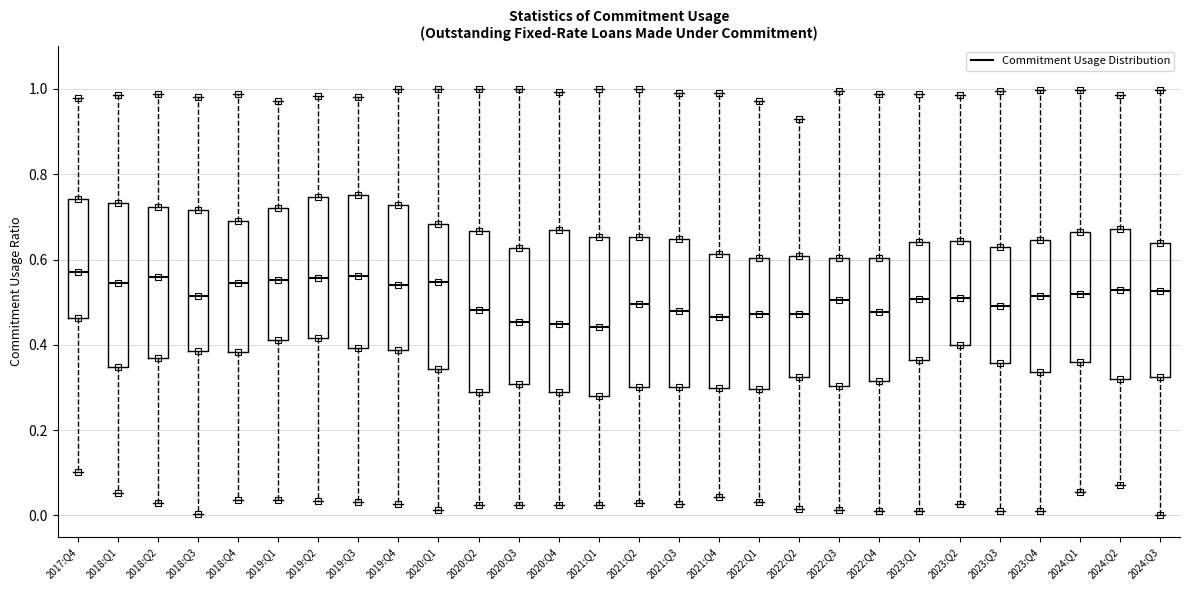

Reading left to right, read every box against the y-axis: the position of its median line, the range the box covers, and the ends of its whiskers. The values are not printed on the chart, so give them approximately, as read against the axis.

2017:Q4: median 0.58, box 0.46 to 0.74, whiskers 0.10 to 0.98
2018:Q1: median 0.54, box 0.34 to 0.74, whiskers 0.06 to 0.98
2018:Q2: median 0.56, box 0.36 to 0.72, whiskers 0.02 to 0.98
2018:Q3: median 0.52, box 0.38 to 0.72, whiskers 0.00 to 0.98
2018:Q4: median 0.54, box 0.38 to 0.70, whiskers 0.04 to 0.98
2019:Q1: median 0.56, box 0.42 to 0.72, whiskers 0.04 to 0.98
2019:Q2: median 0.56, box 0.42 to 0.74, whiskers 0.04 to 0.98
2019:Q3: median 0.56, box 0.40 to 0.76, whiskers 0.04 to 0.98
2019:Q4: median 0.54, box 0.38 to 0.72, whiskers 0.02 to 1.00
2020:Q1: median 0.54, box 0.34 to 0.68, whiskers 0.02 to 1.00
2020:Q2: median 0.48, box 0.28 to 0.66, whiskers 0.02 to 1.00
2020:Q3: median 0.46, box 0.30 to 0.62, whiskers 0.02 to 1.00
2020:Q4: median 0.44, box 0.28 to 0.66, whiskers 0.02 to 1.00
2021:Q1: median 0.44, box 0.28 to 0.66, whiskers 0.02 to 1.00
2021:Q2: median 0.50, box 0.30 to 0.66, whiskers 0.02 to 1.00
2021:Q3: median 0.48, box 0.30 to 0.64, whiskers 0.02 to 1.00
2021:Q4: median 0.46, box 0.30 to 0.62, whiskers 0.04 to 1.00
2022:Q1: median 0.48, box 0.30 to 0.60, whiskers 0.04 to 0.98
2022:Q2: median 0.48, box 0.32 to 0.60, whiskers 0.02 to 0.94
2022:Q3: median 0.50, box 0.30 to 0.60, whiskers 0.02 to 1.00
2022:Q4: median 0.48, box 0.32 to 0.60, whiskers 0.02 to 0.98
2023:Q1: median 0.50, box 0.36 to 0.64, whiskers 0.00 to 0.98
2023:Q2: median 0.52, box 0.40 to 0.64, whiskers 0.02 to 0.98
2023:Q3: median 0.50, box 0.36 to 0.62, whiskers 0.00 to 1.00
2023:Q4: median 0.52, box 0.34 to 0.64, whiskers 0.02 to 1.00
2024:Q1: median 0.52, box 0.36 to 0.66, whiskers 0.06 to 1.00
2024:Q2: median 0.52, box 0.32 to 0.68, whiskers 0.08 to 0.98
2024:Q3: median 0.52, box 0.32 to 0.64, whiskers 0.00 to 1.00